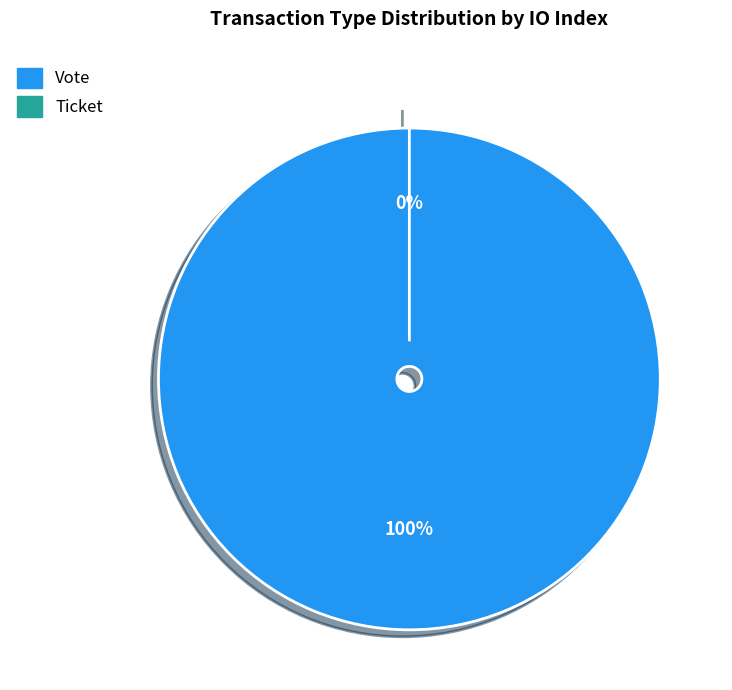

Is it true that Vote is 100% of the pie?

True